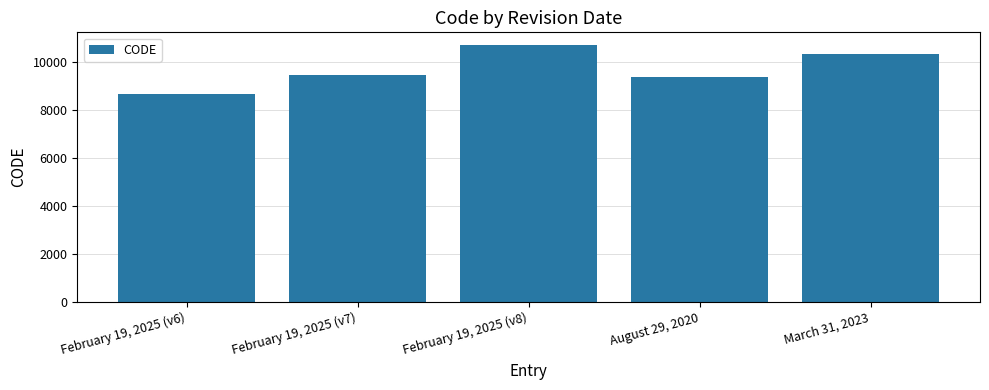

How many data points does each series have?

5